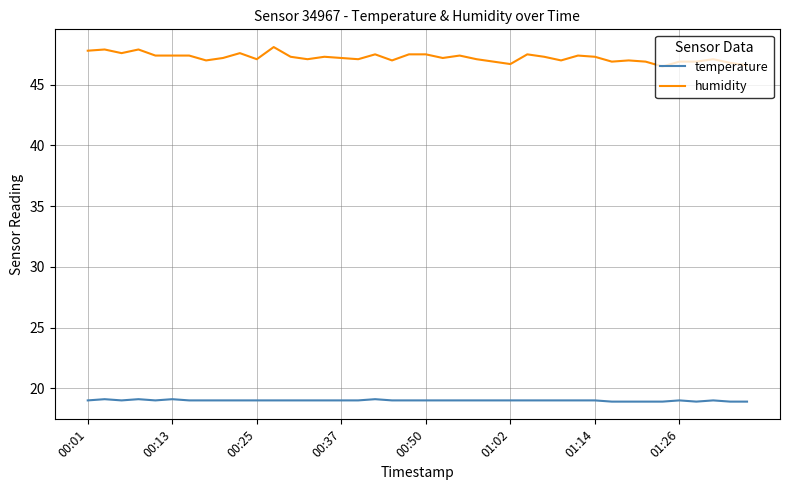

What is the maximum value shown in the chart?

48.1